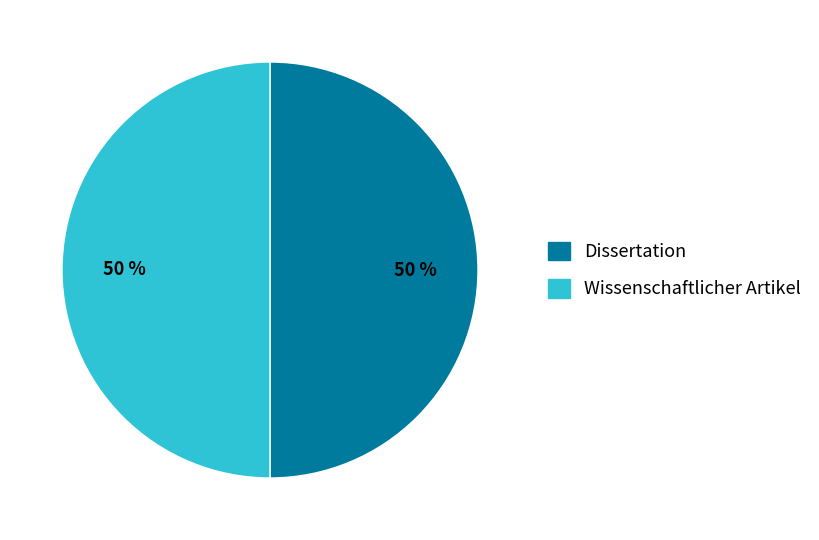

How many segments does this pie chart have?

2